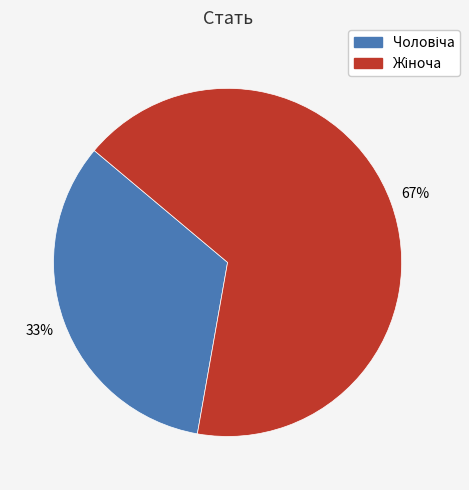

To the nearest percent, what is the average slice percentage?

50%